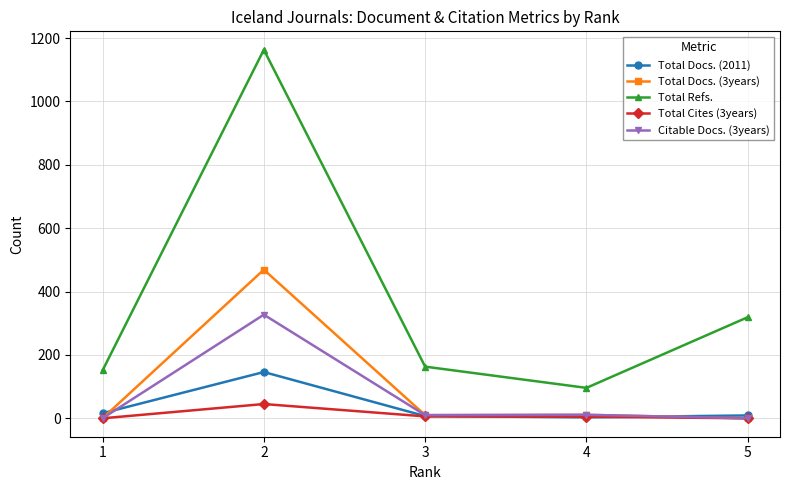

What is the sum of all Total Docs. (2011) values?

181